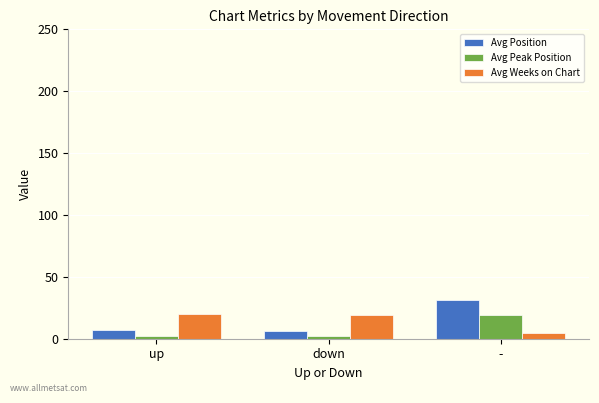

What is the value of the Avg Position bar at the 3rd from the left?

31.1